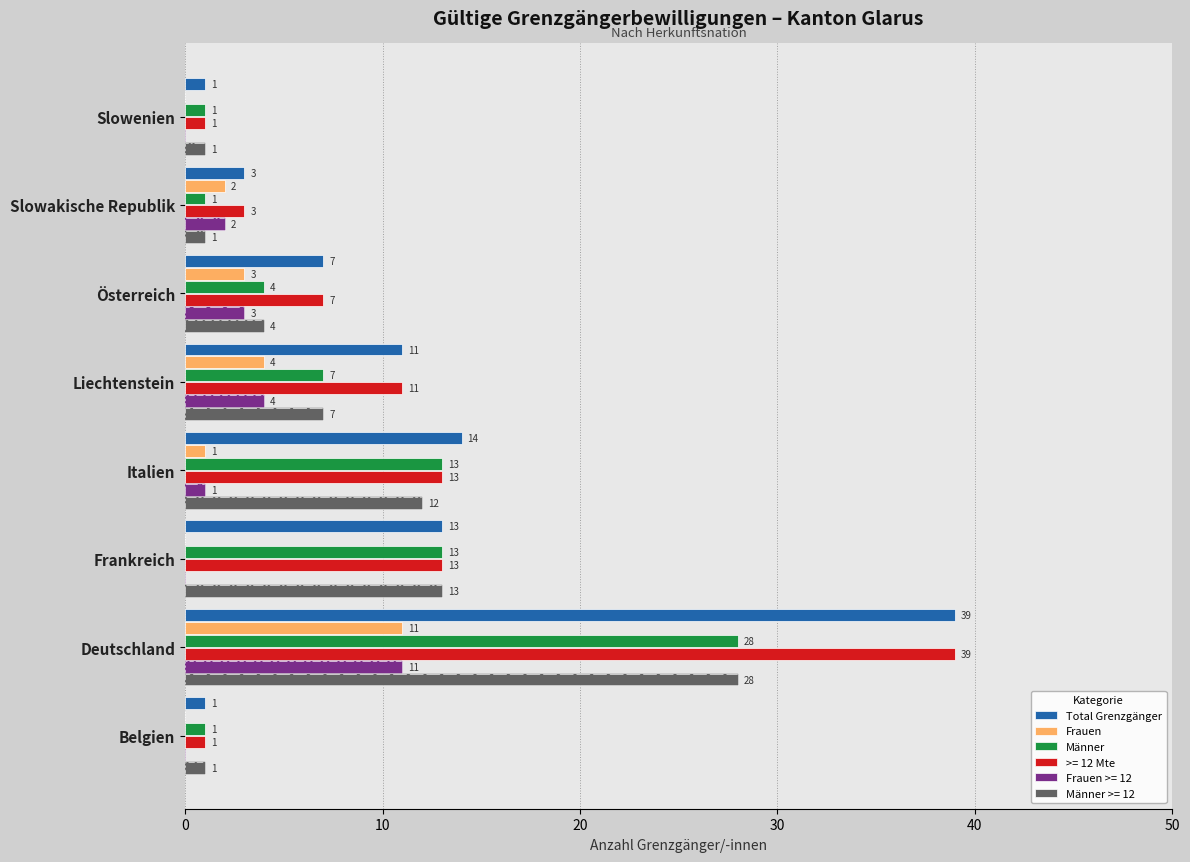

How many data points does each series have?

8